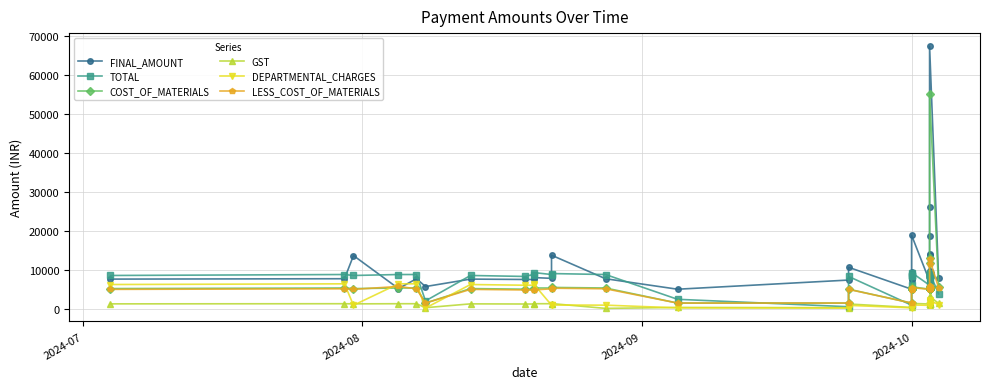

Which series ends up on top after the final intersection of DEPARTMENTAL_CHARGES and LESS_COST_OF_MATERIALS?

LESS_COST_OF_MATERIALS